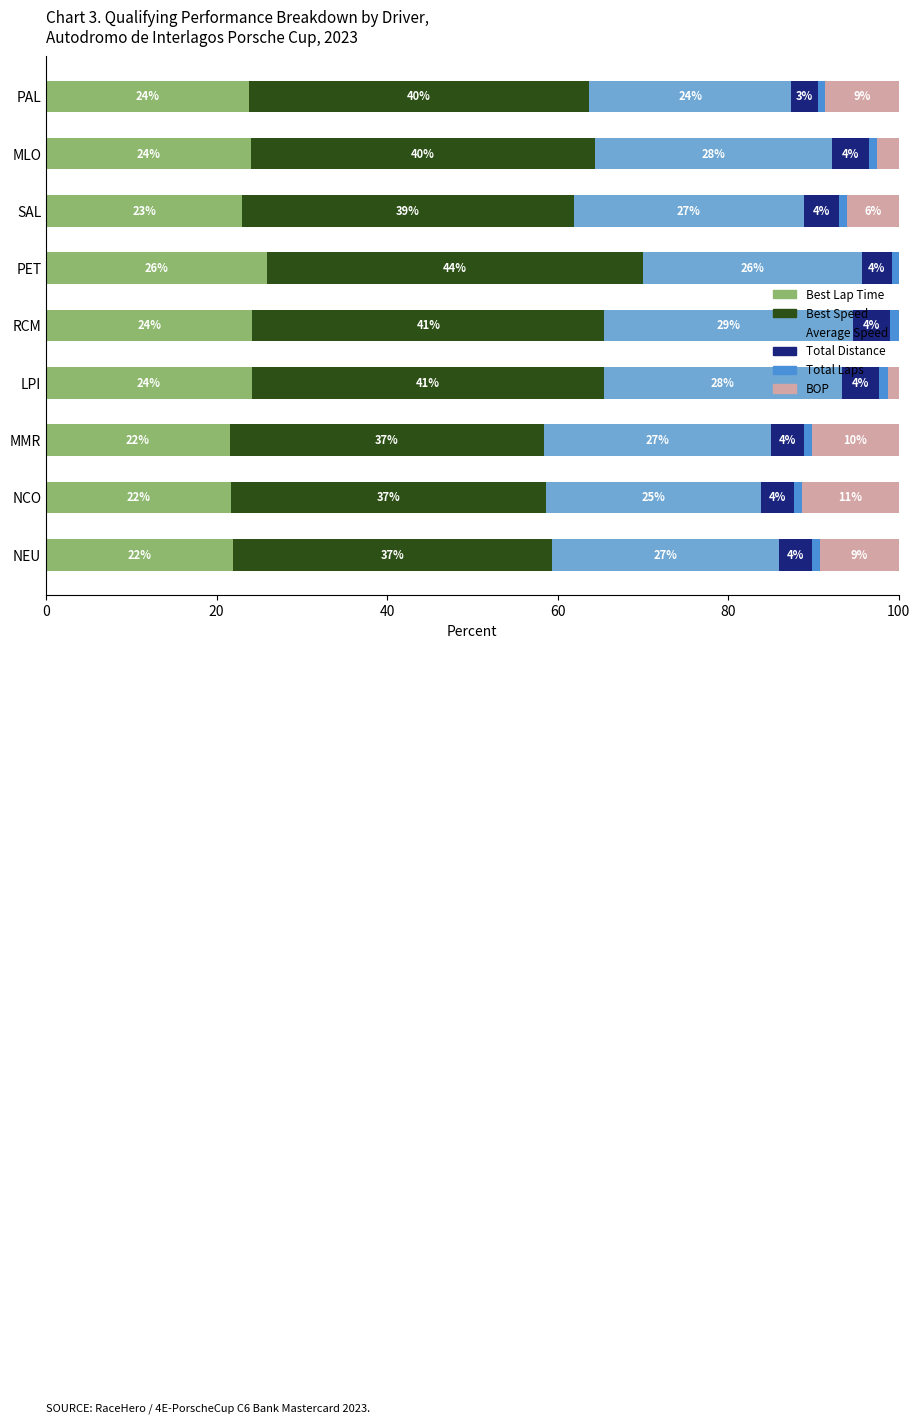

What is the highest value of the Best Lap Time series?

25.9